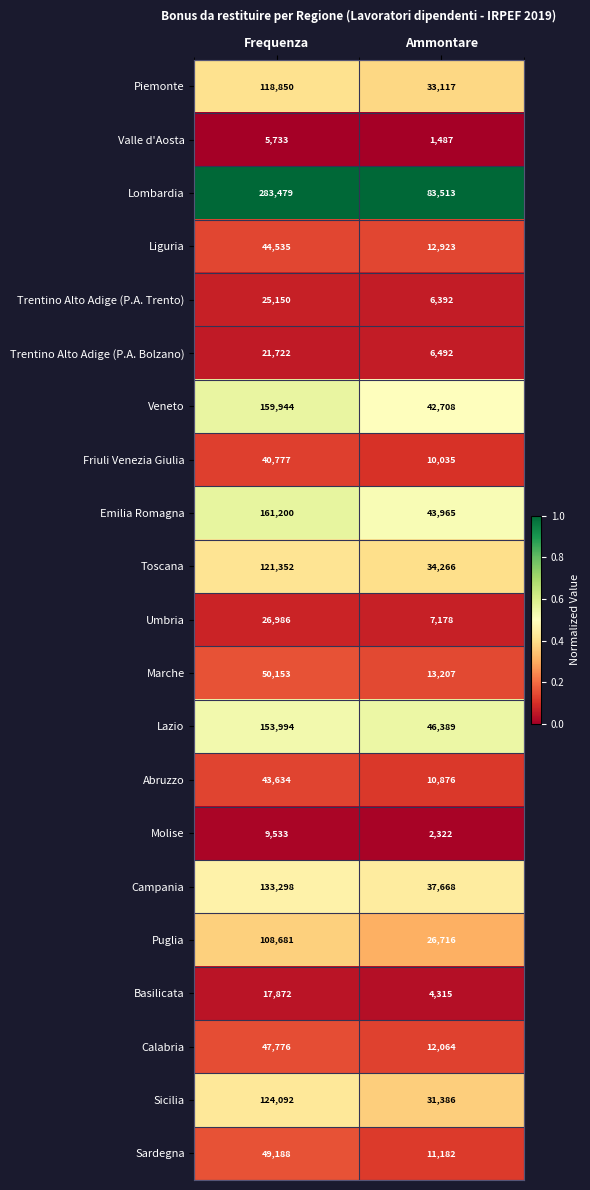

What is the sum of the Piemonte values at Ammontare and Frequenza?

151967